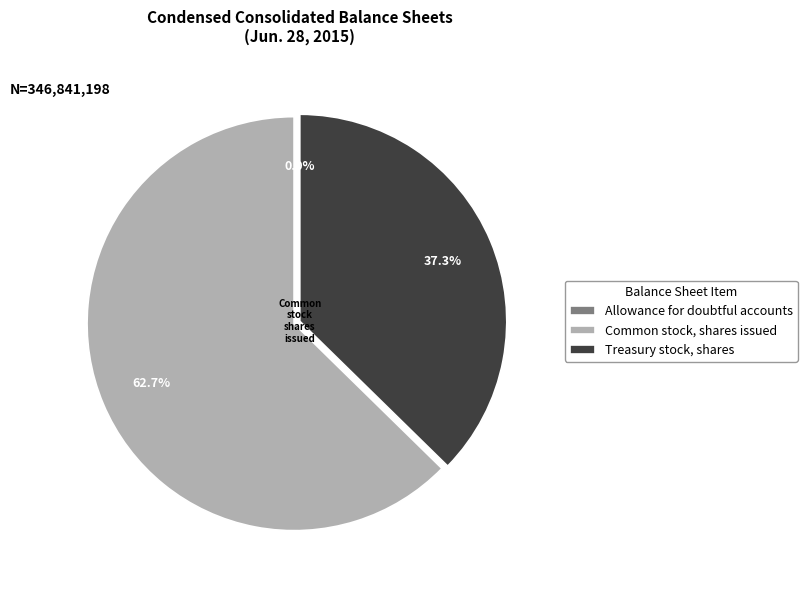

To the nearest percent, what is the average slice percentage?

33%